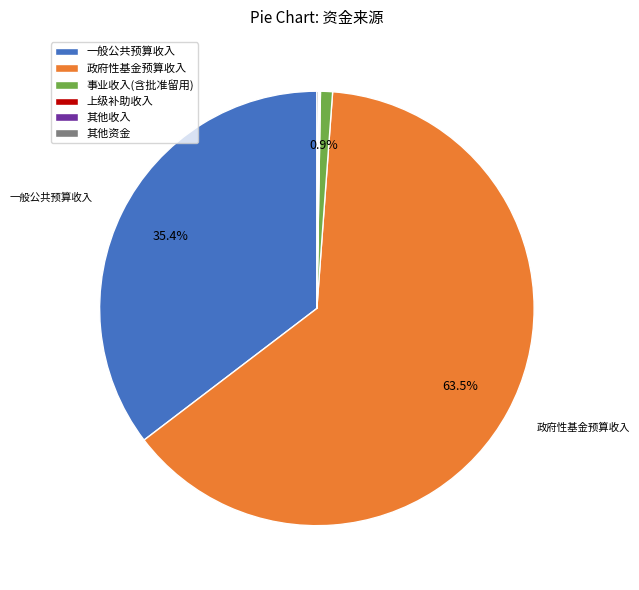

Which slice represents more than half of the pie?

政府性基金预算收入